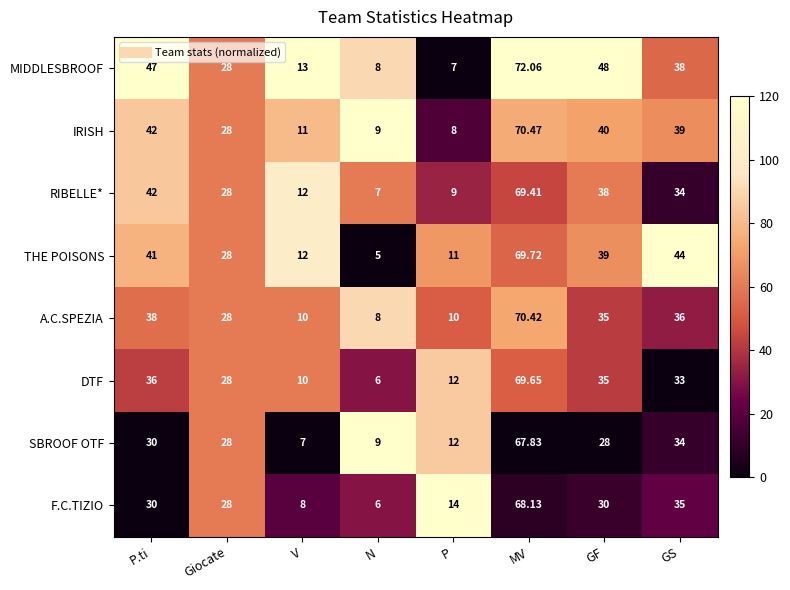

Between P and GS, which series saw the biggest shift?

THE POISONS